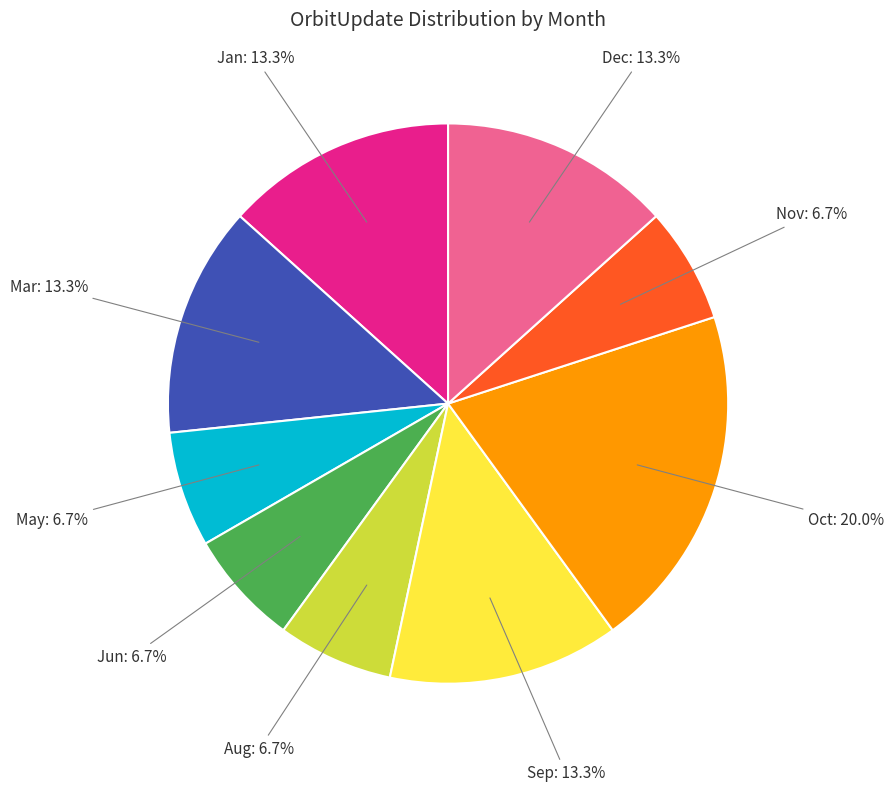

Is there any slice that represents more than half of the pie?

No